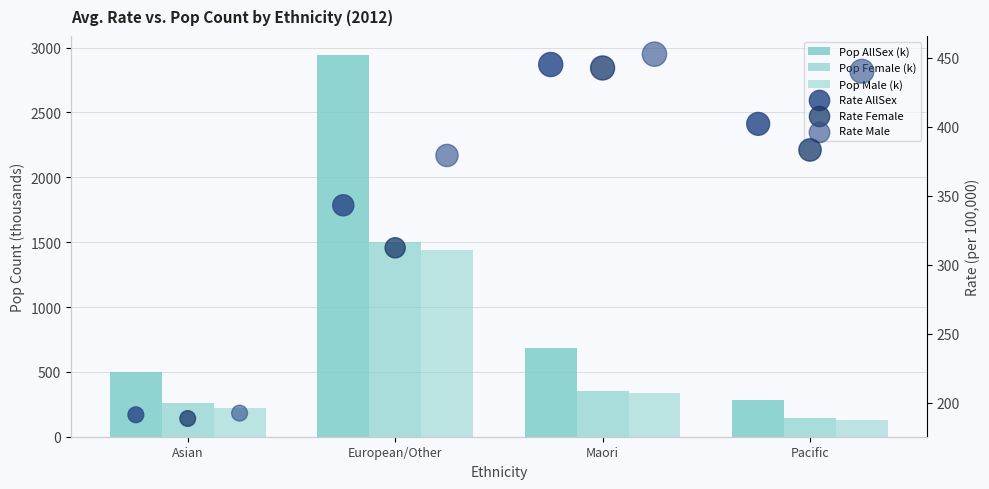

Is the value of Rate Female at Maori greater than the value of Pop Female (k) at Asian?

Yes